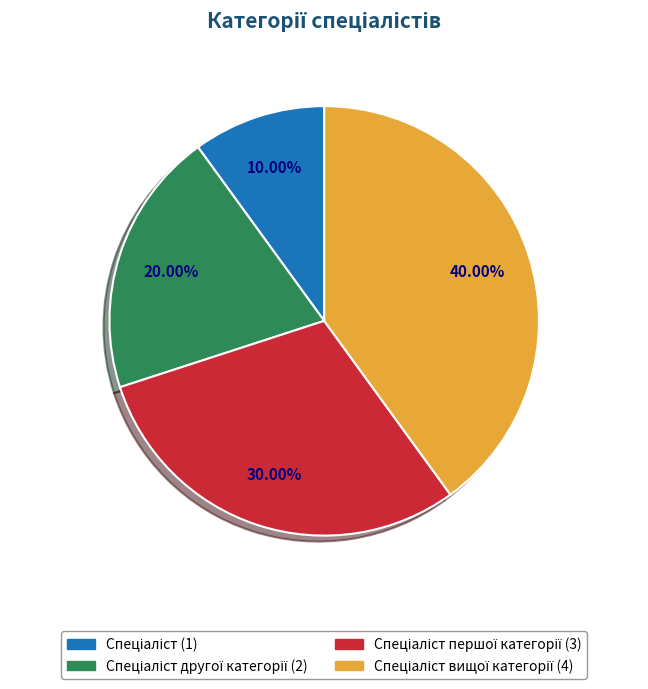

Does any single category account for the majority?

No